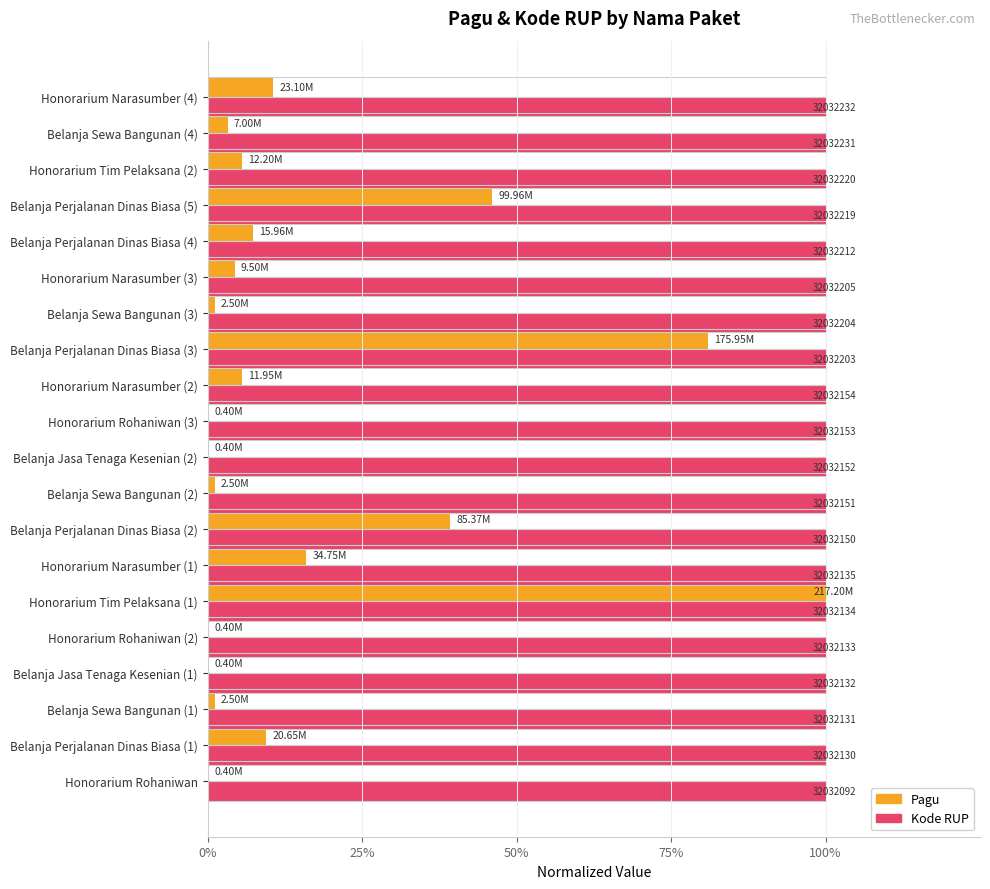

Is it true that Kode RUP equals 1.0 at Honorarium Rohaniwan (2)?

True